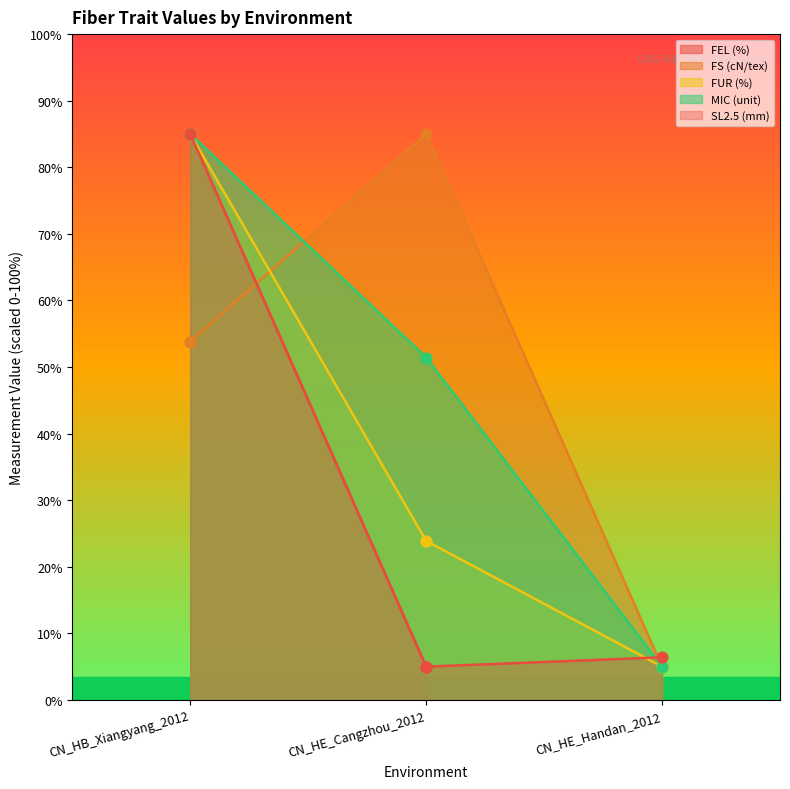

Which series has the largest total across all categories?

FS (cN/tex)